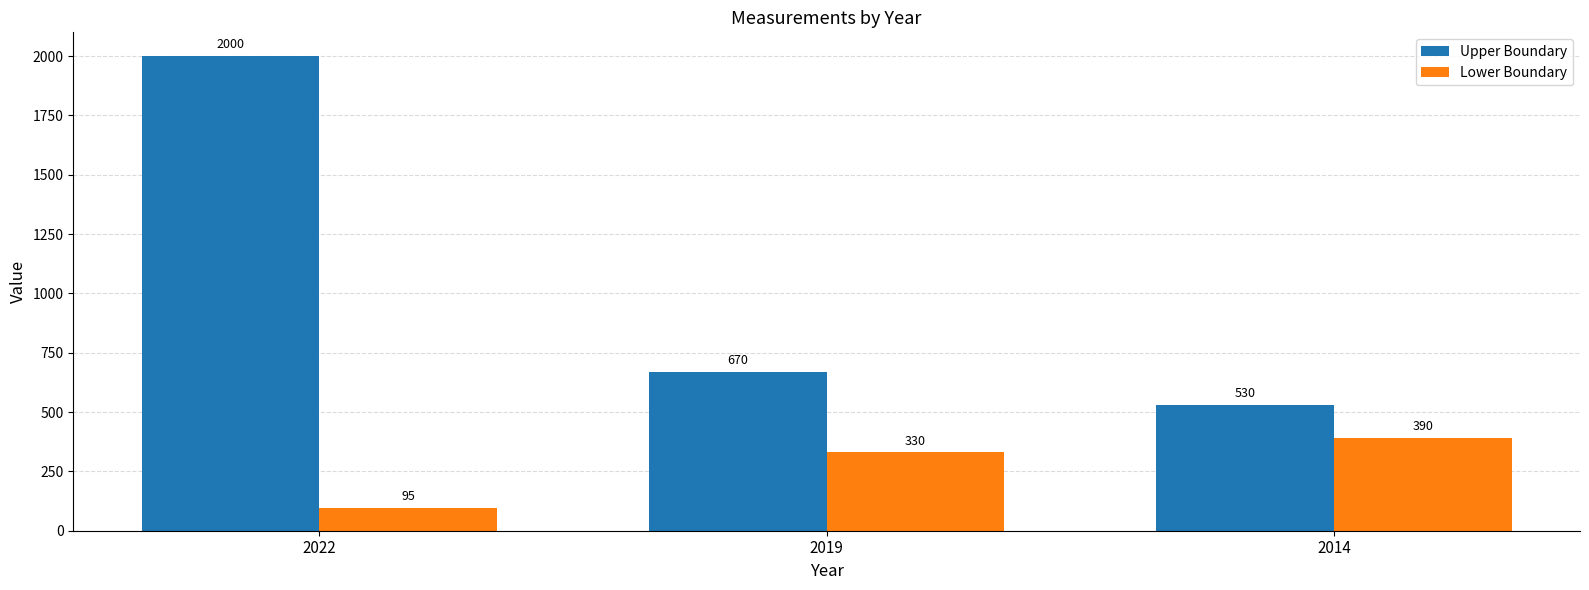

How many Lower Boundary values are between 95 and 390?

3